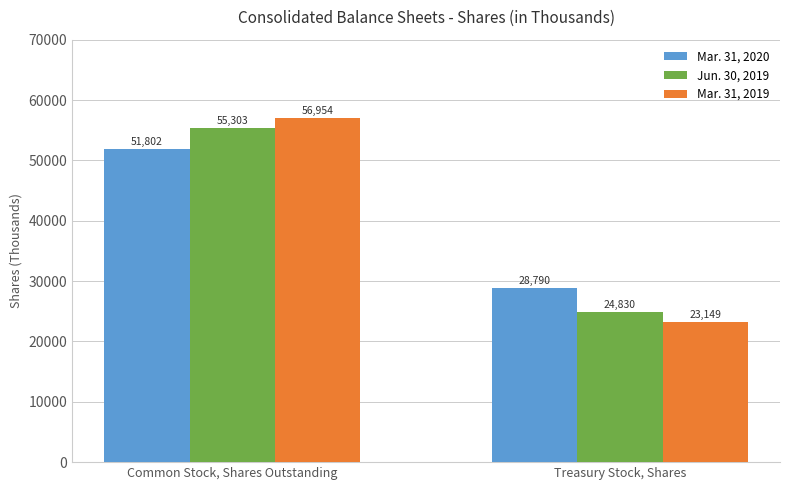

Reading right to left, list all the values displayed in this chart.

Mar. 31, 2020: Treasury Stock, Shares=28790	Common Stock, Shares Outstanding=51802
Jun. 30, 2019: Treasury Stock, Shares=24830	Common Stock, Shares Outstanding=55303
Mar. 31, 2019: Treasury Stock, Shares=23149	Common Stock, Shares Outstanding=56954